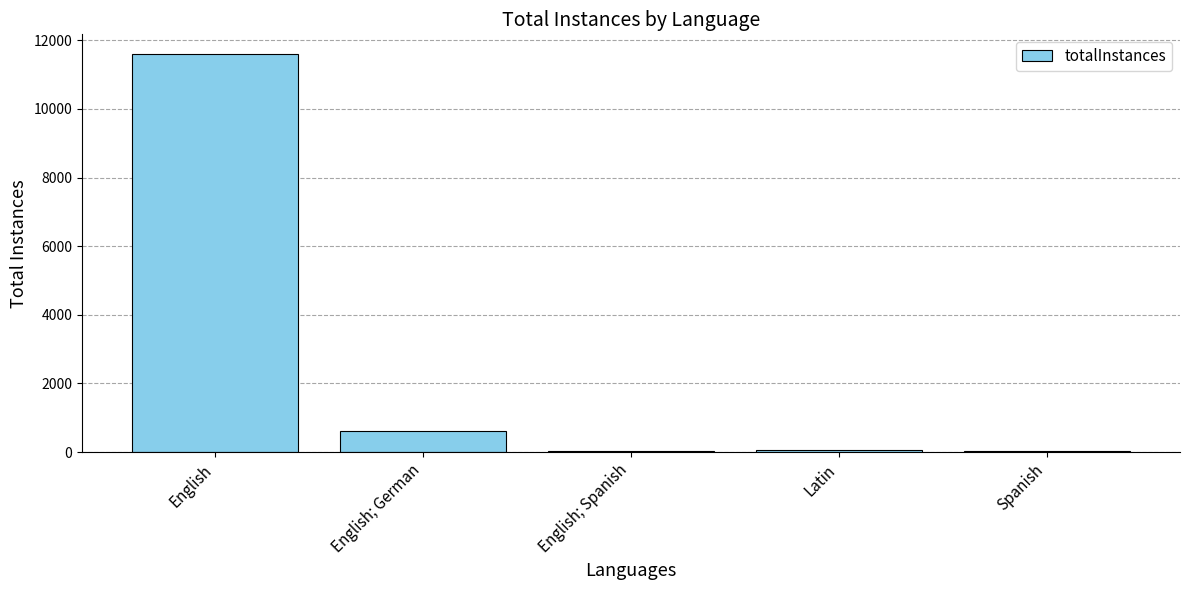

Are the bars grouped side by side (vs. stacked)?

No